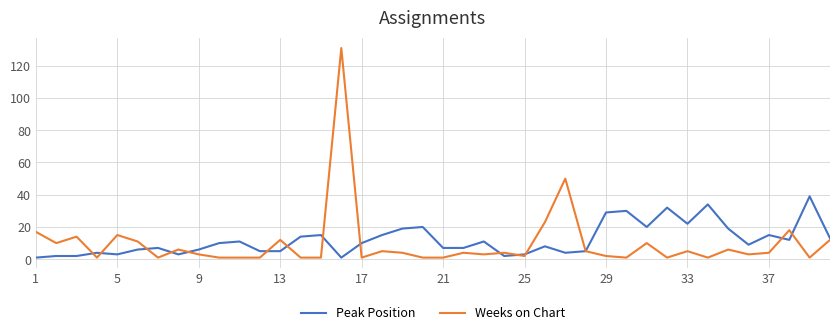

What is the greatest value displayed?

131